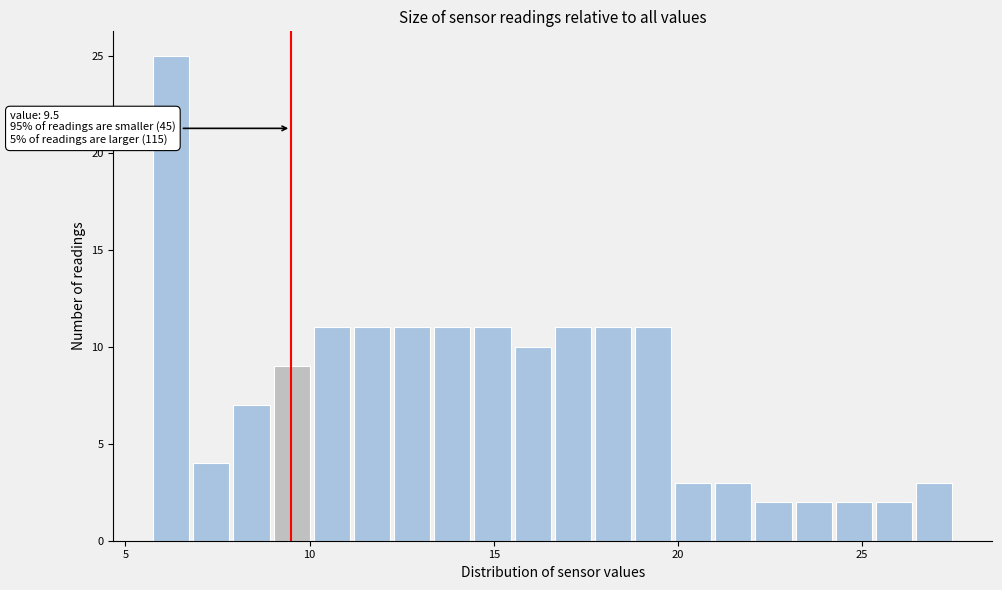

Read against the x-axis, roughly where is the centre of the tallest bar?

6.0